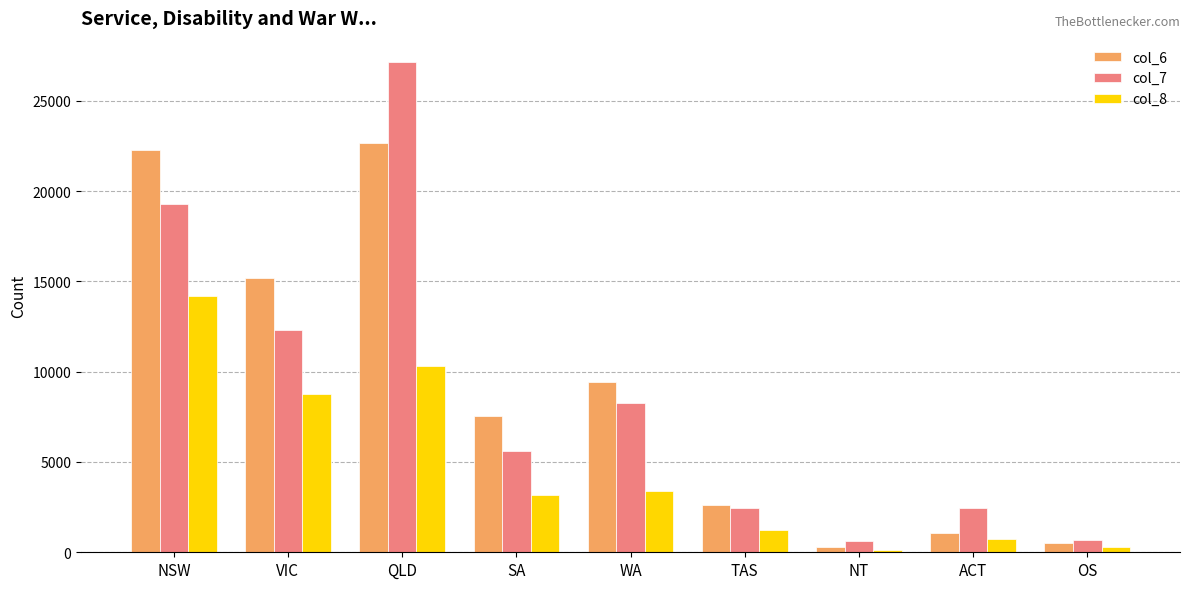

What is the value of the col_7 bar at the 8th from the left?

2462